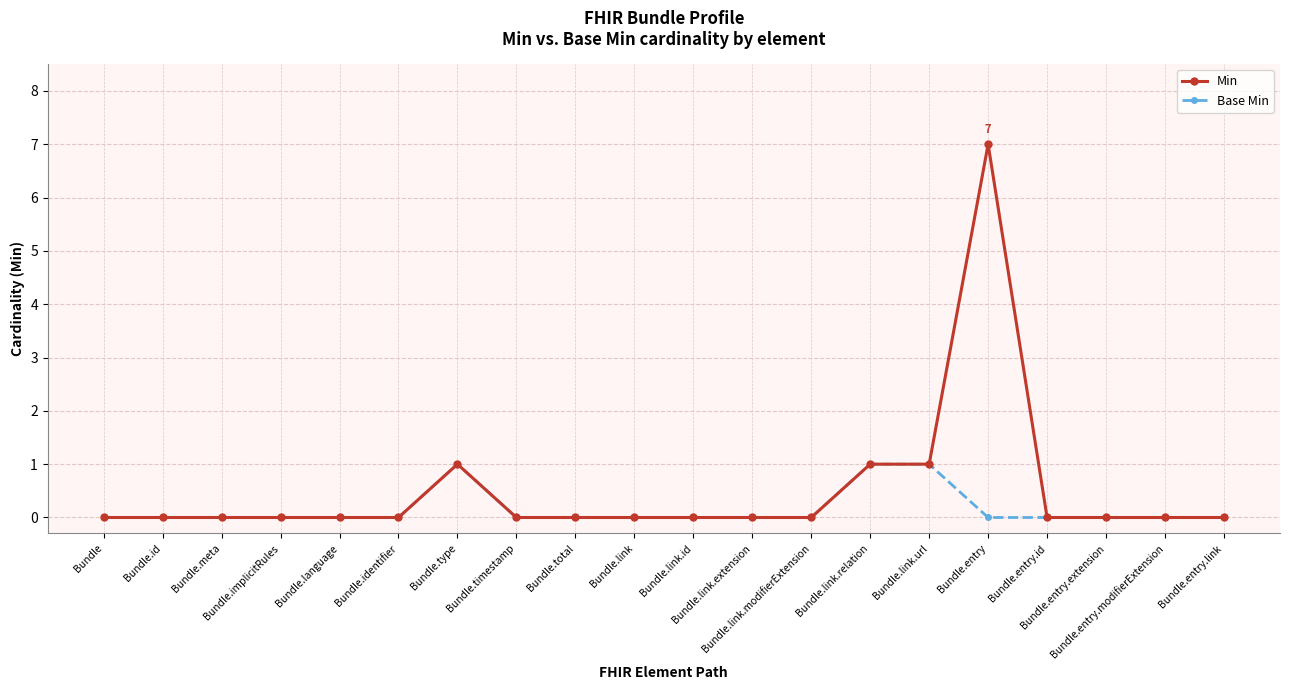

True or false: Min has more than 0 interior local peaks.

True